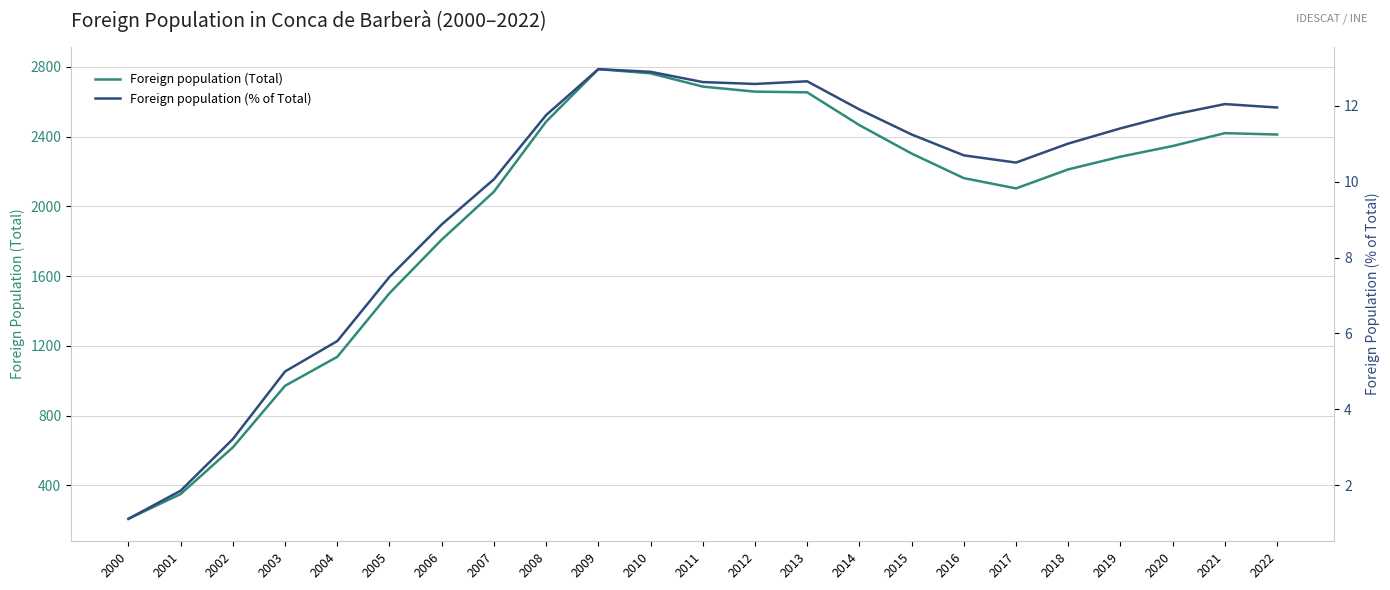

Does the chart display data point markers on the line(s)?

No